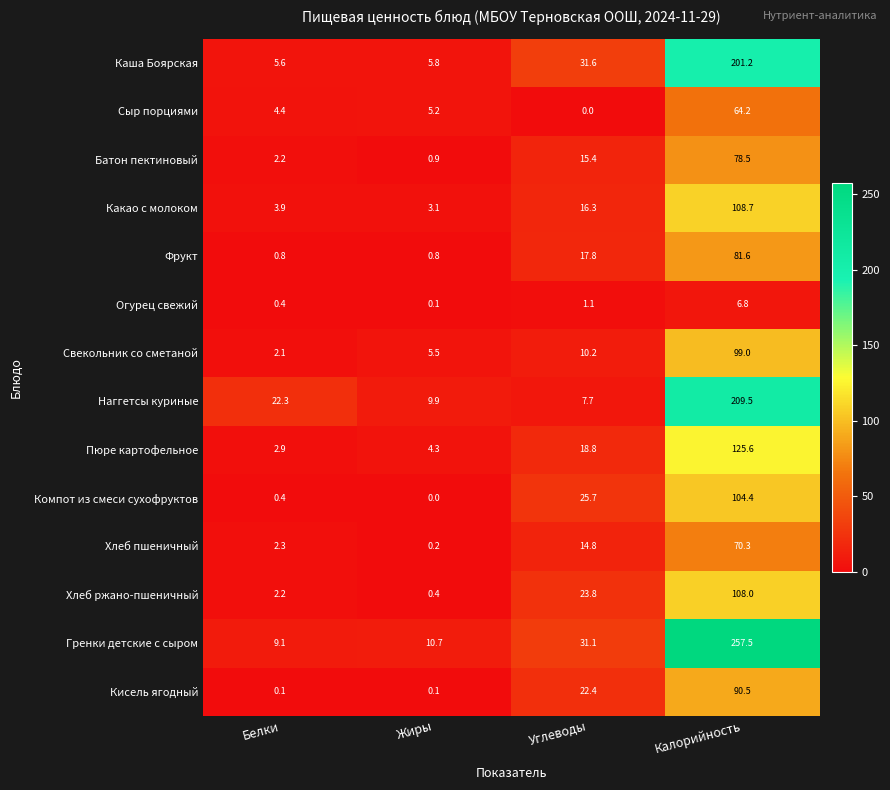

Is it true that Наггетсы куриные equals 12.3 at Углеводы?

False